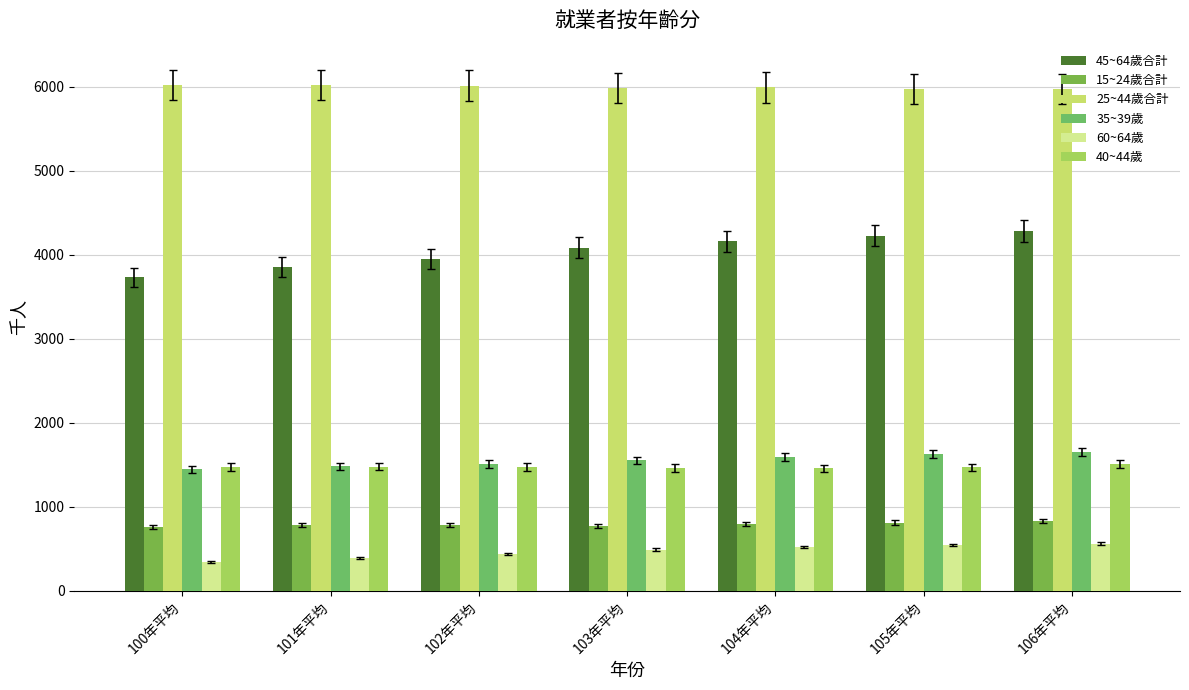

Between 104年平均 and 106年平均, which series saw the biggest shift?

45~64歲合計